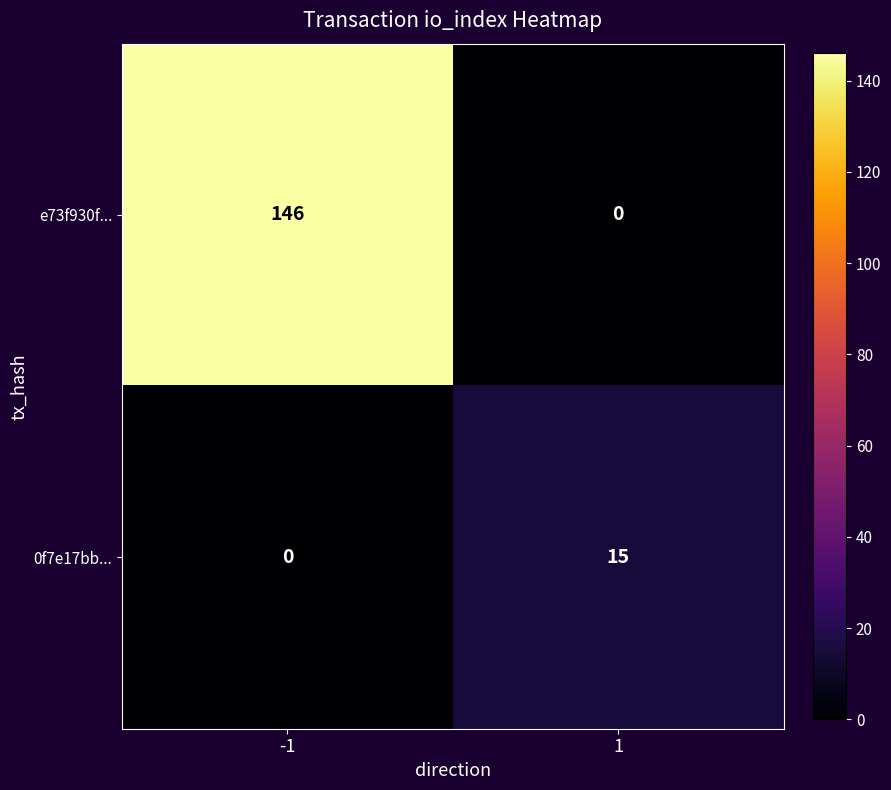

Is it true that e73f930f... equals 223 at -1?

False